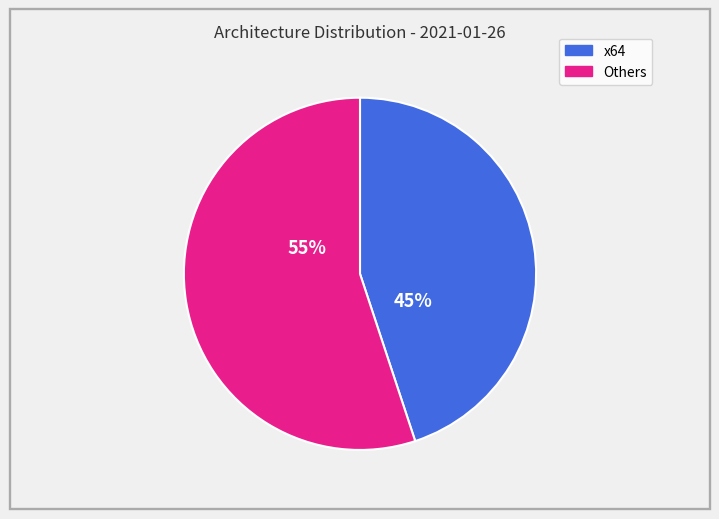

To the nearest percent, what is the combined percentage of Others and x64?

100%